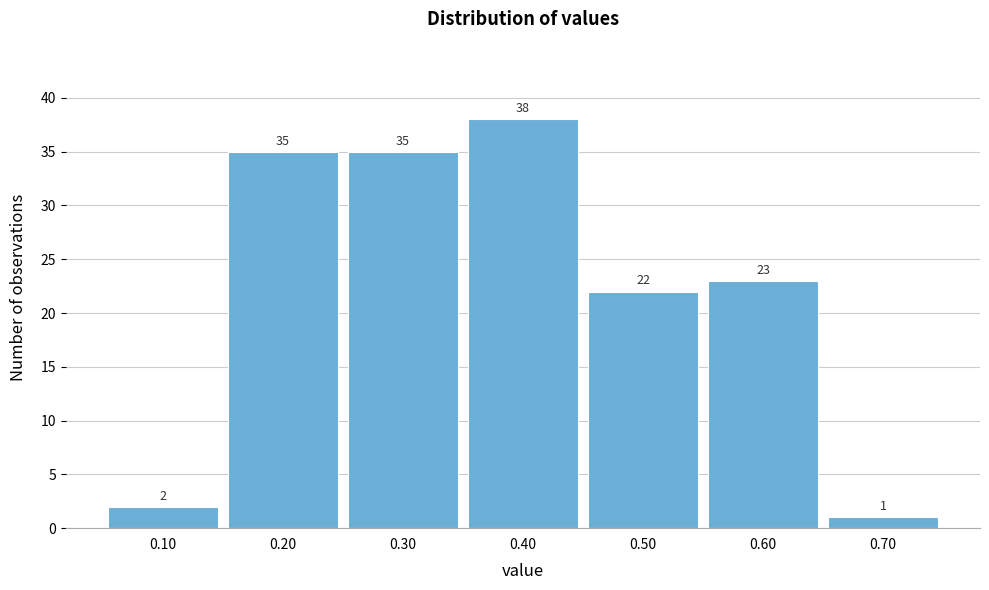

Which range on the x-axis has the tallest bar?

0.35 to 0.45